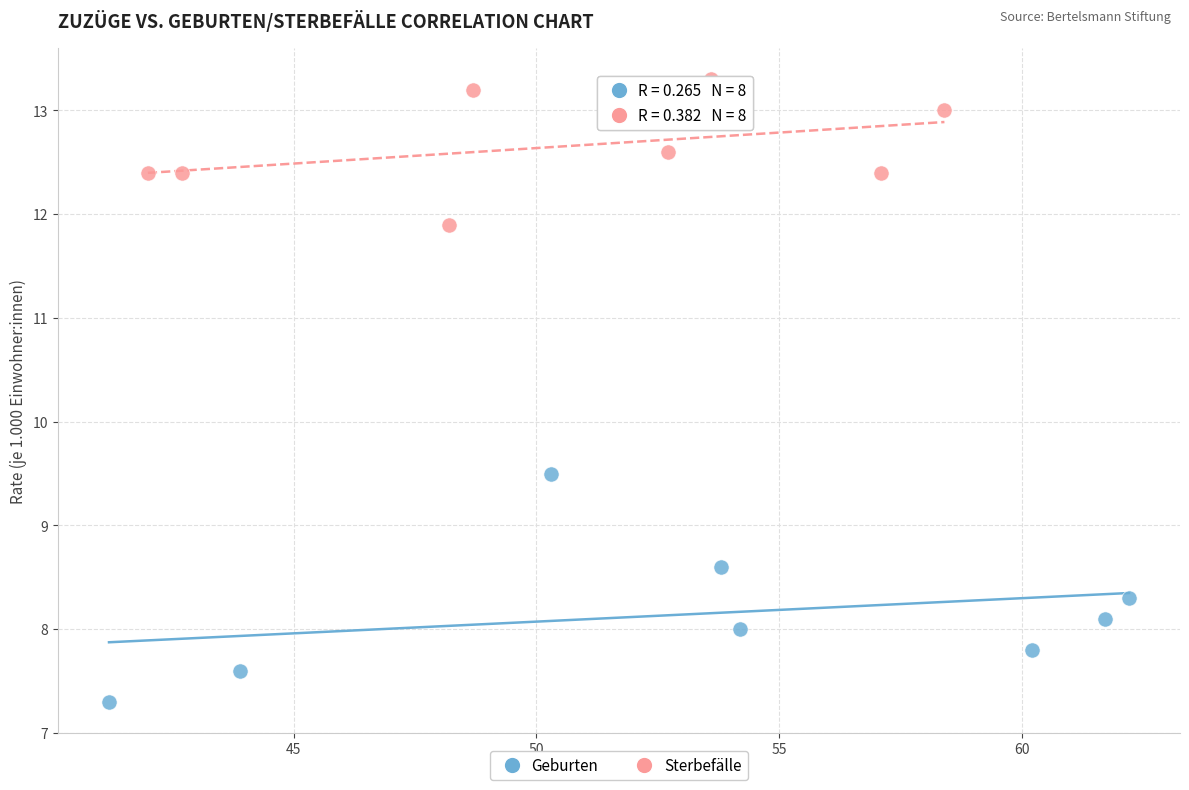

Which series has the largest Y range (max minus min)?

Geburten